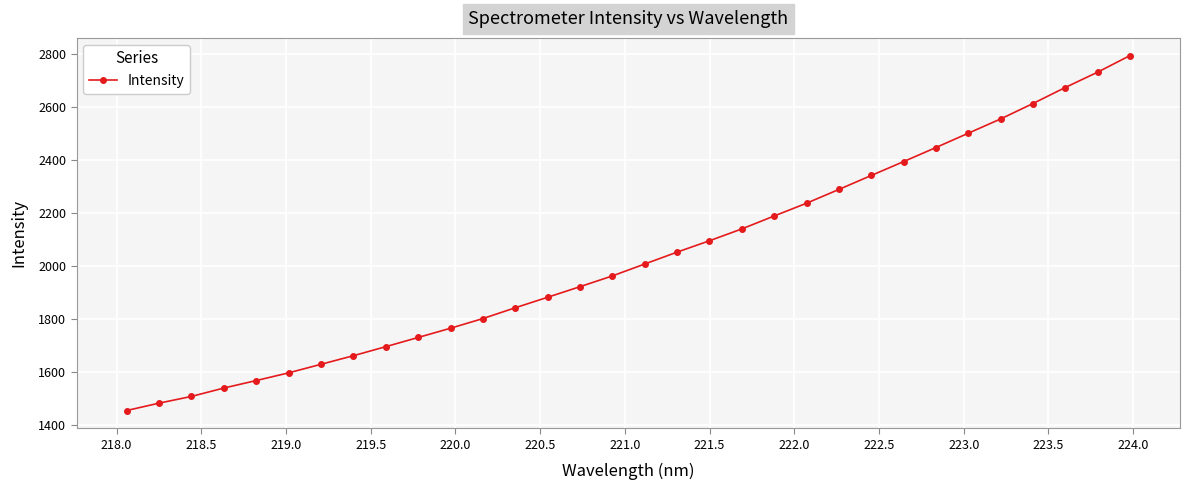

Does the chart have visible grid lines?

Yes